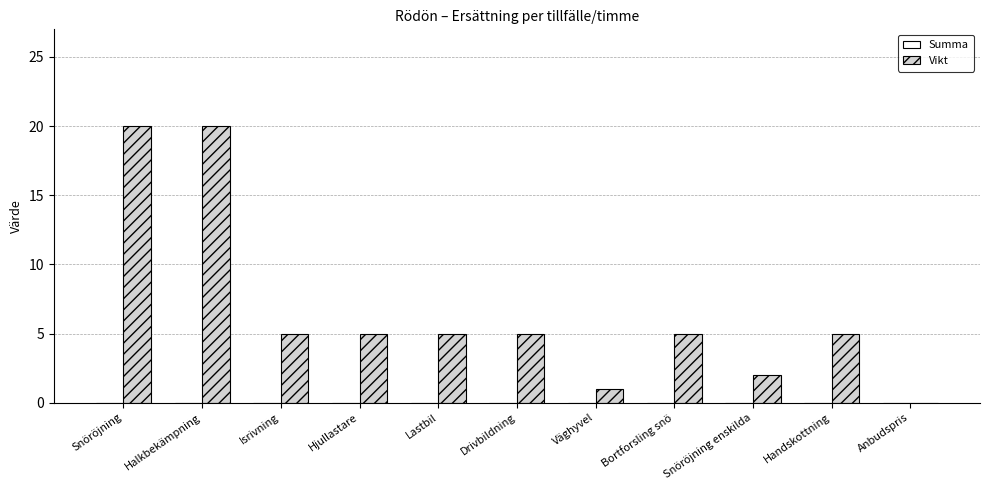

How many series are shown in this chart?

1